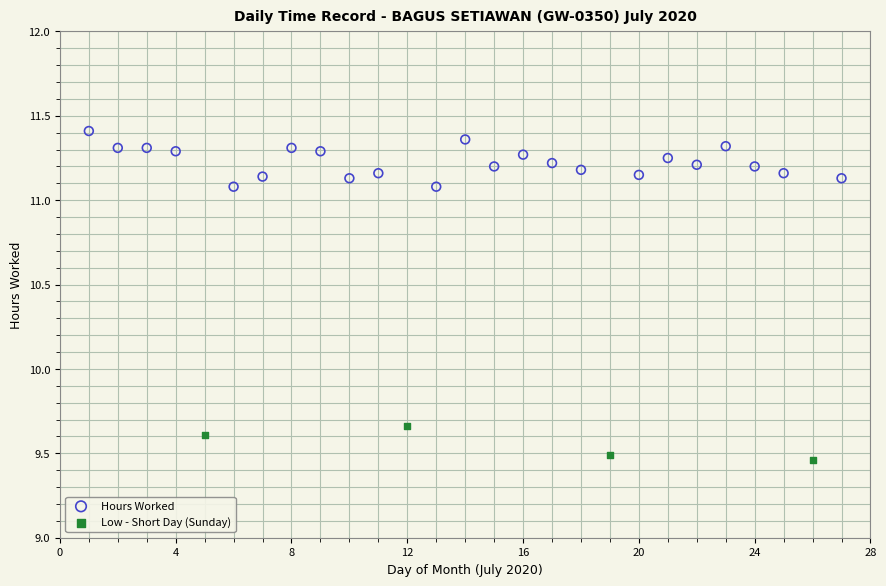

Which series has the widest spread of Y values?

Hours Worked